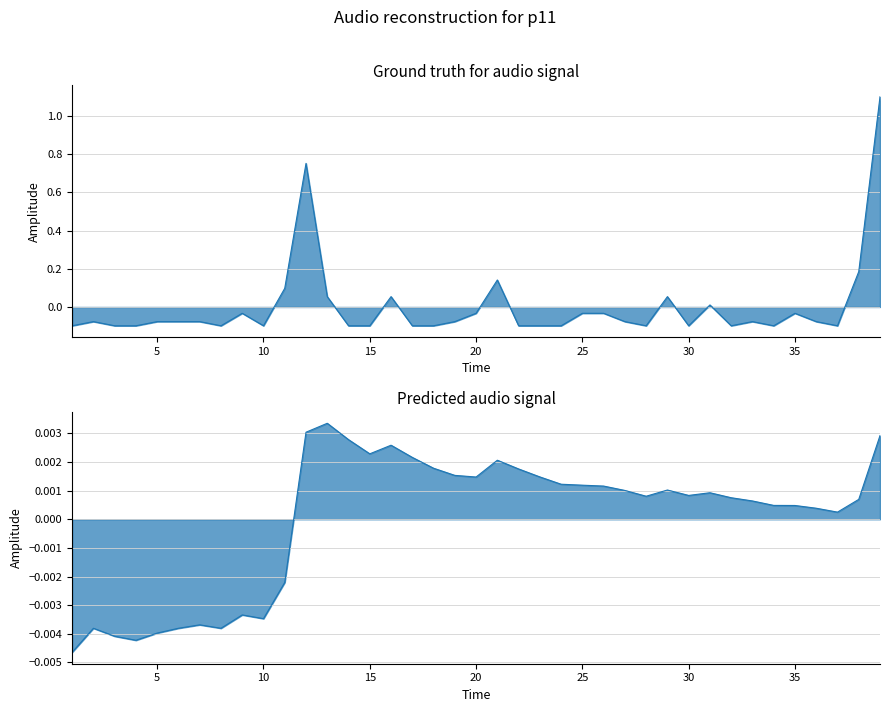

True or false: there are more than 0 points higher than both neighbors.

True